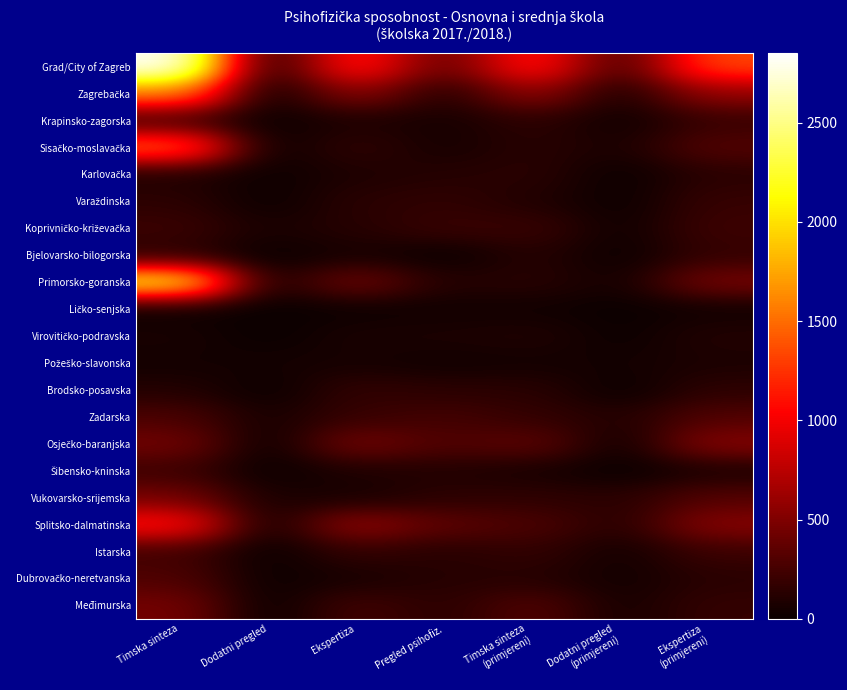

At how many categories does at least one series exceed 431?

4